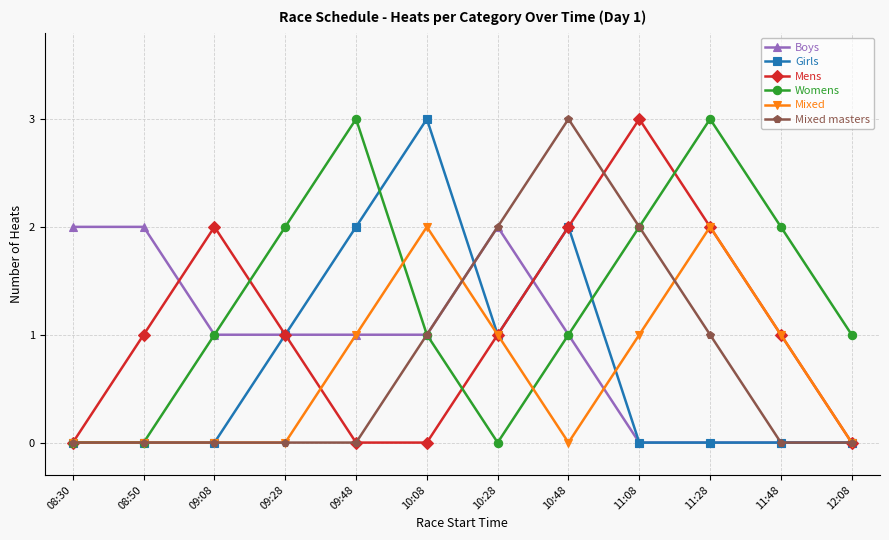

How many Mixed values are between 0 and 1?

10